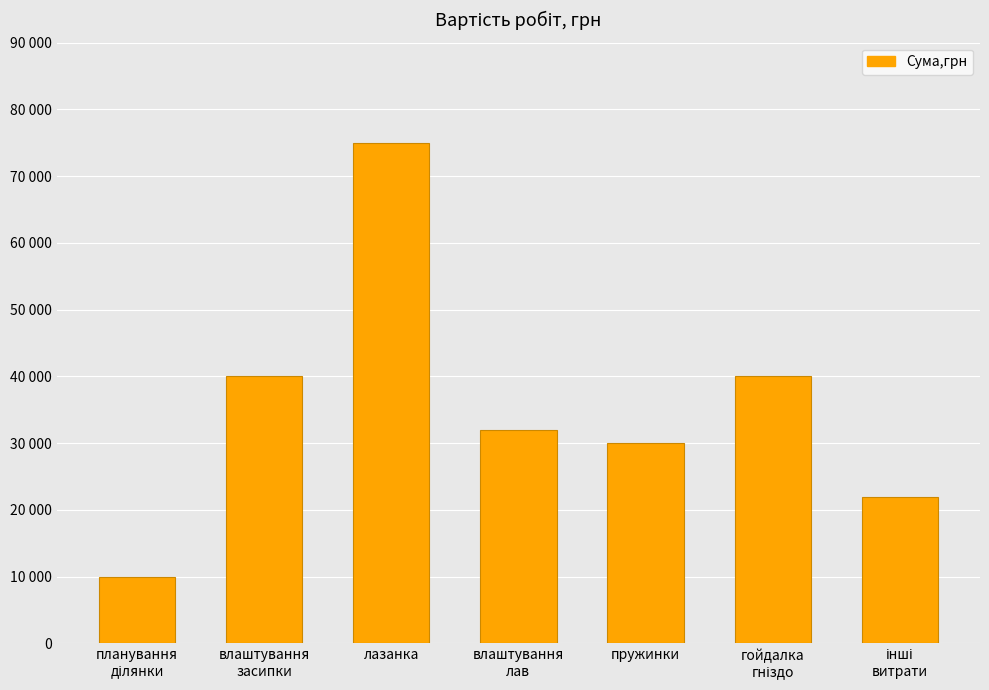

Is it true that the value at інші
витрати is 9040?

False